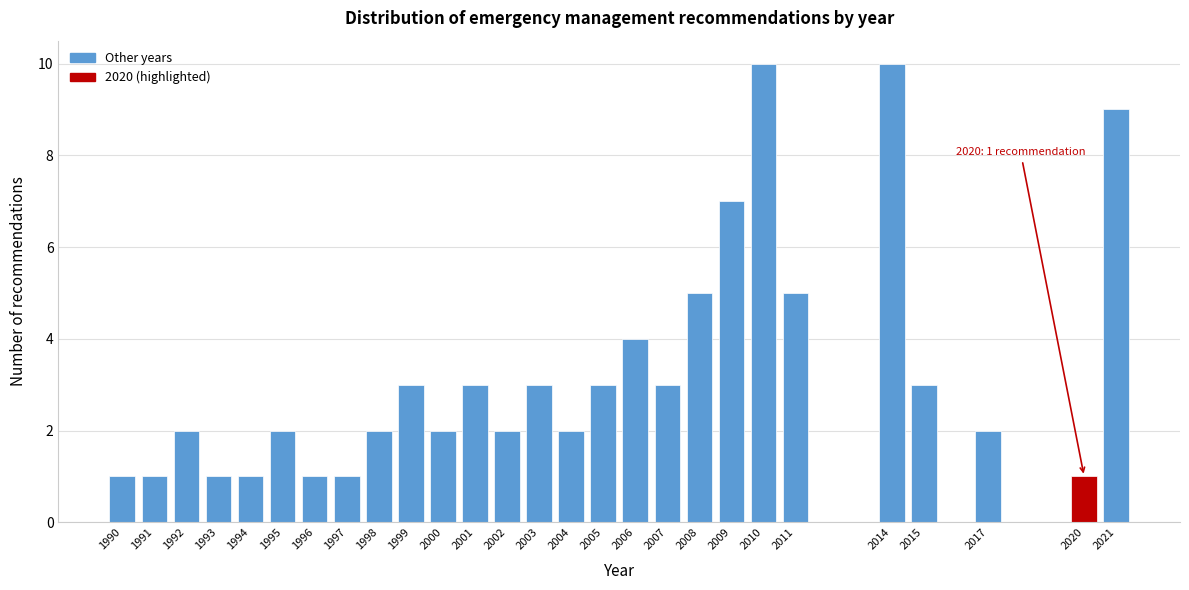

Reading left to right, transcribe all the data shown in this chart.

1990=1	1991=1	1992=2	1993=1	1994=1	1995=2	1996=1	1997=1	1998=2	1999=3	2000=2	2001=3	2002=2	2003=3	2004=2	2005=3	2006=4	2007=3	2008=5	2009=7	2010=10	2011=5	2014=10	2015=3	2017=2	2020=1	2021=9